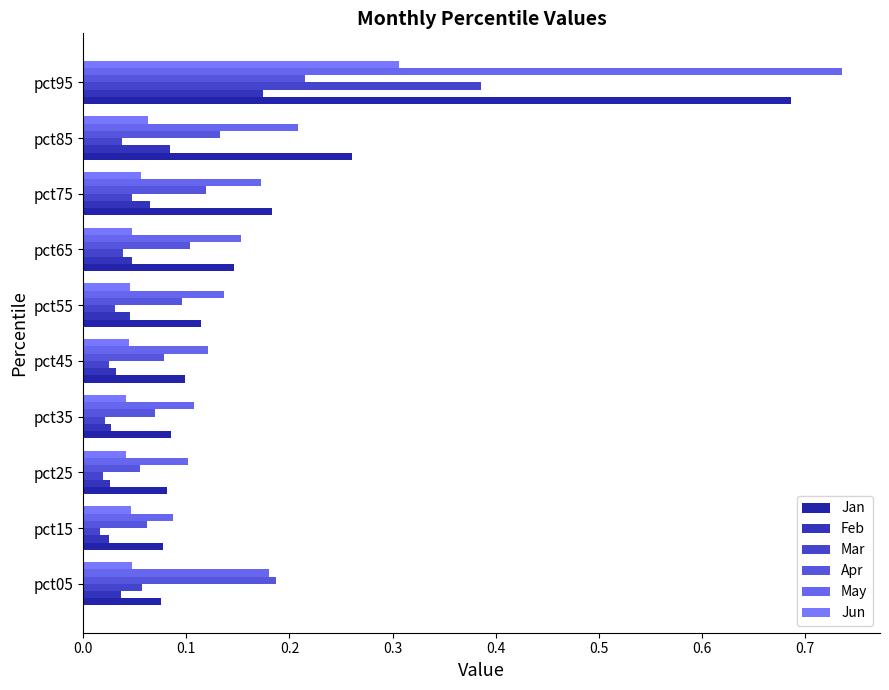

Which series has the widest spread of values?

May